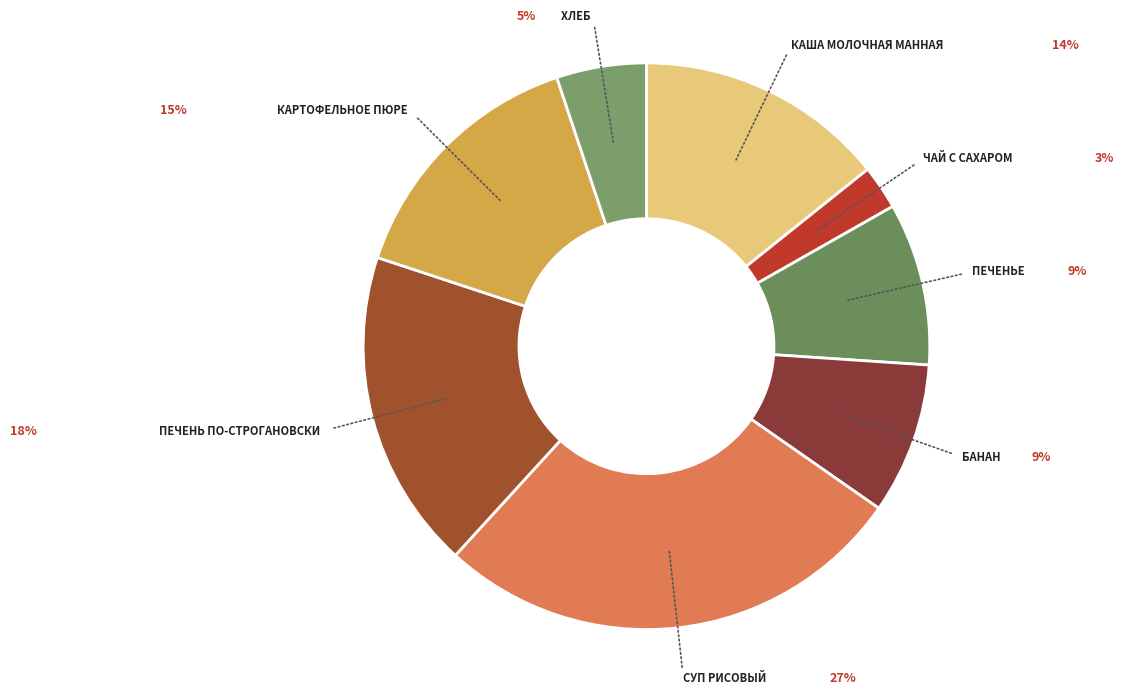

Which slice is the smallest?

Чай с сахаром